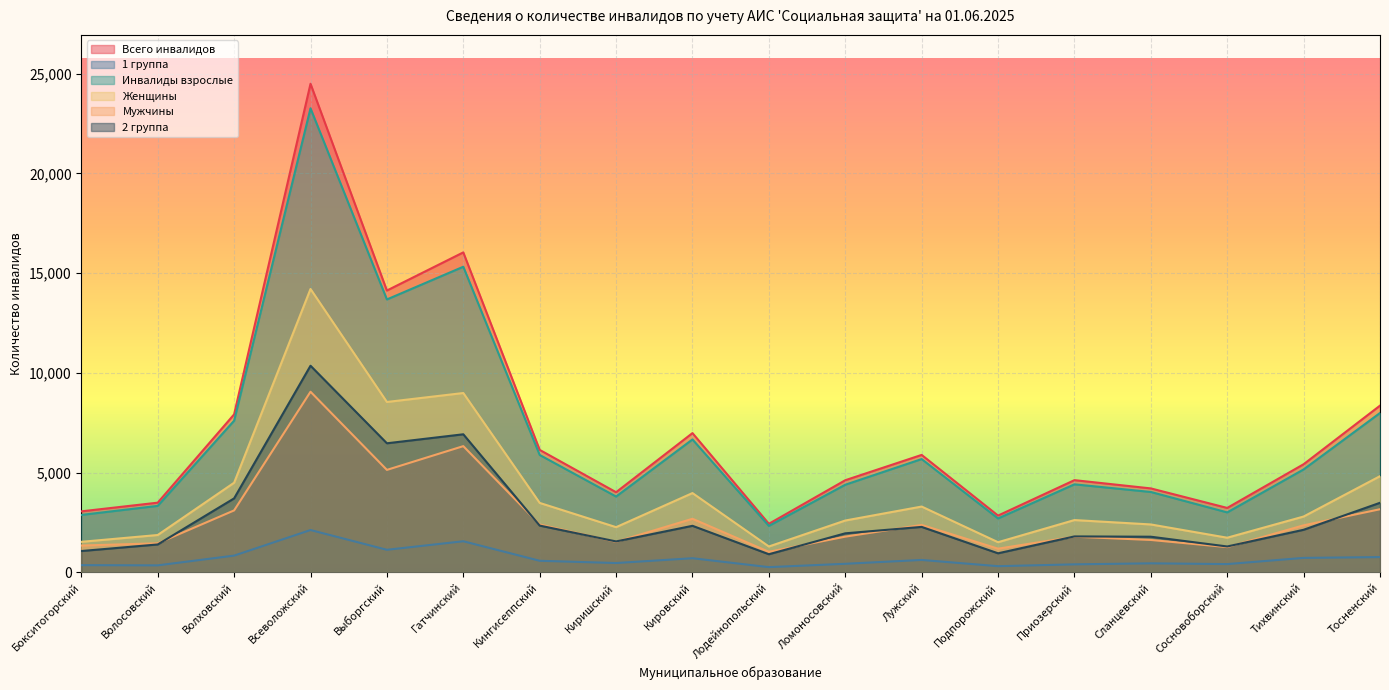

Between Бокситогорский and Киришский, which series saw the biggest shift?

Всего инвалидов